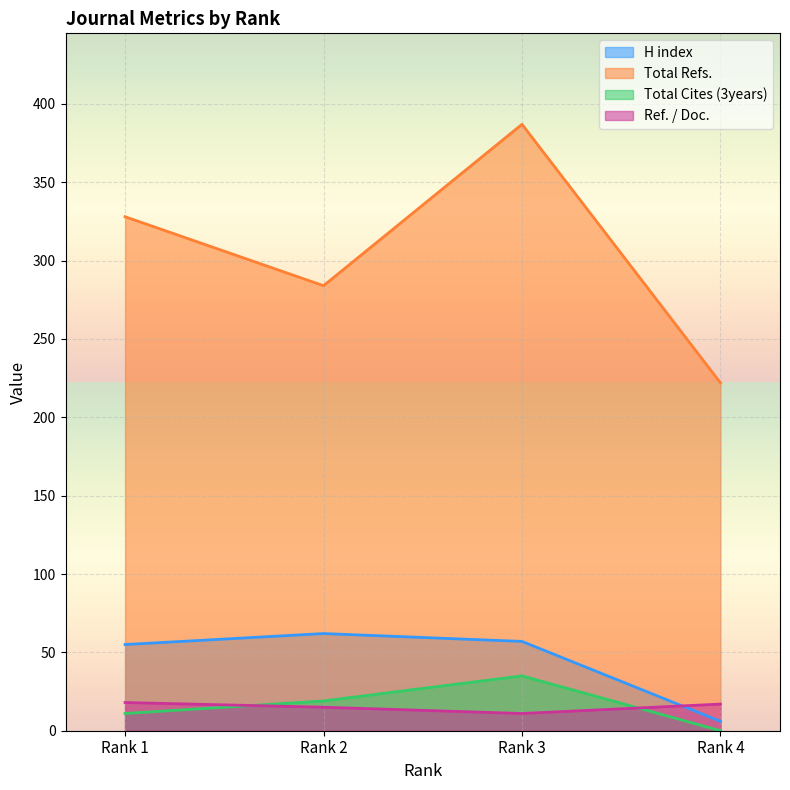

Where is the first local minimum for Ref. / Doc.?

Rank 3